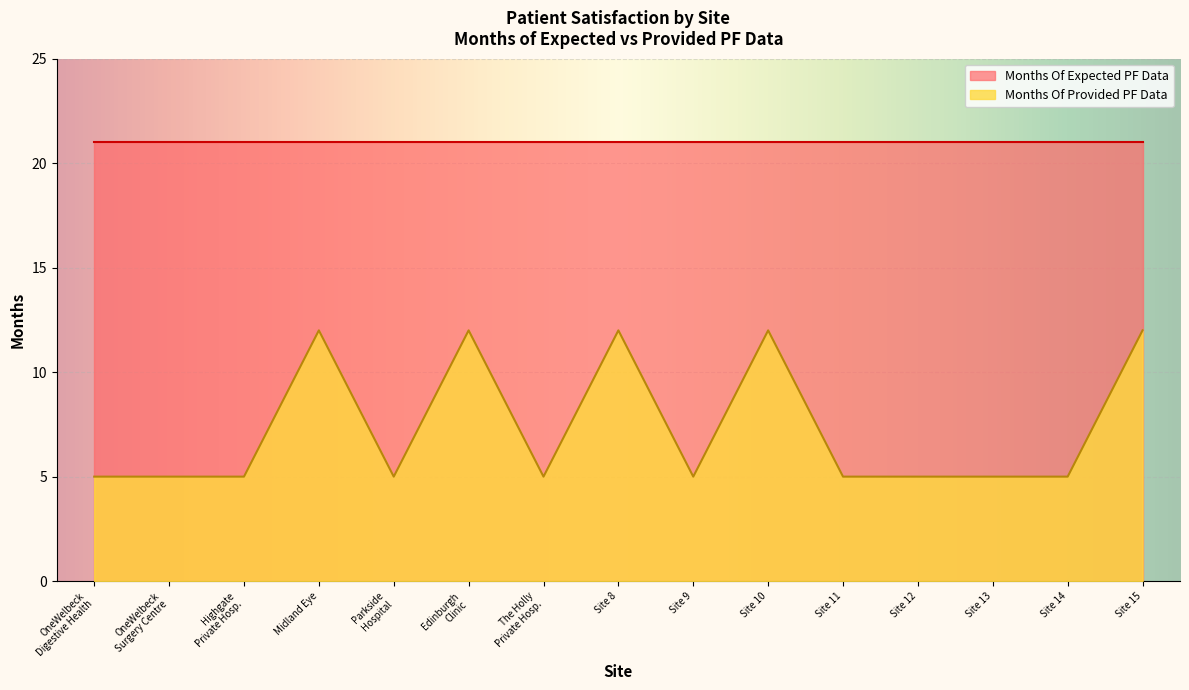

What is the difference between the Months Of Provided PF Data values at Site 13 and Midland Eye?

7